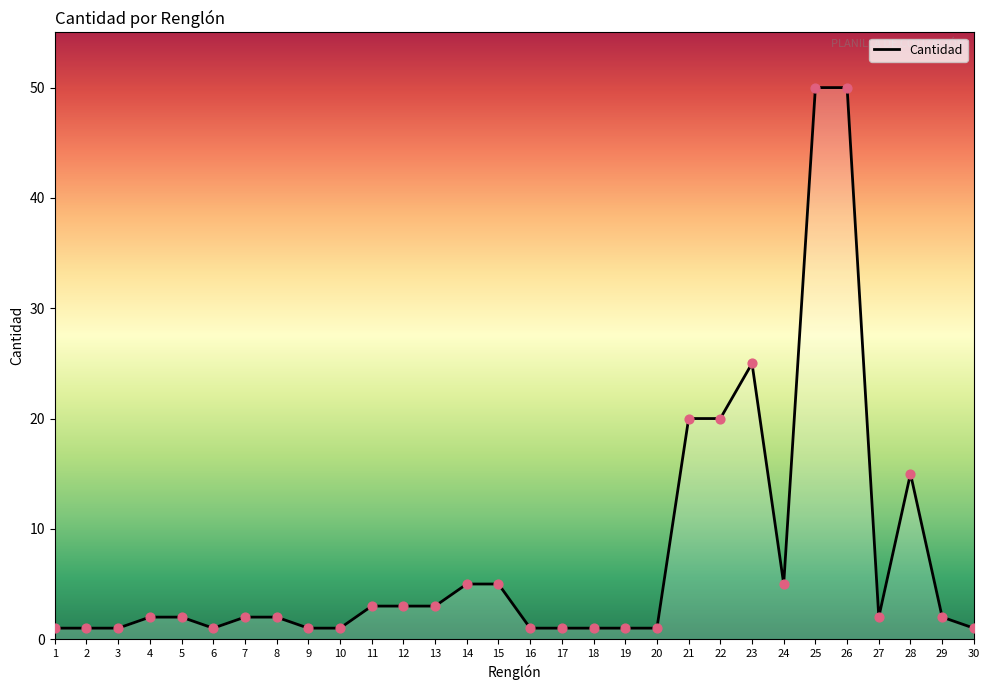

What is the ratio of the value at 6 to the value at 7?

0.5